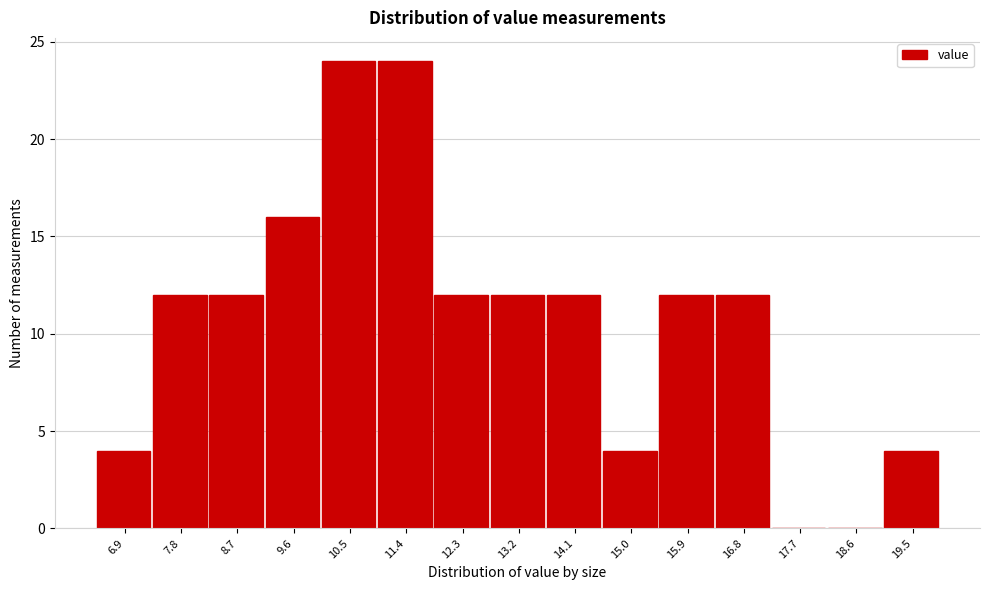

Reading right to left, list all the values displayed in this chart.

19.5=4	18.6=0	17.7=0	16.8=12	15.9=12	15.0=4	14.1=12	13.2=12	12.3=12	11.4=24	10.5=24	9.6=16	8.7=12	7.8=12	6.9=4